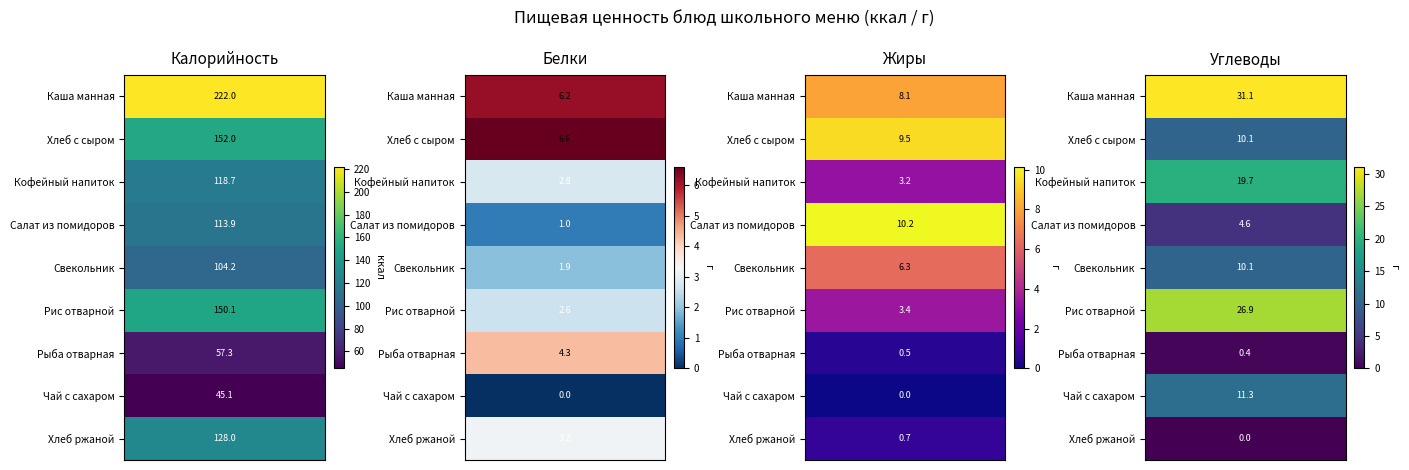

What is the difference between the second highest and second lowest values in the Свекольник series?

3.7